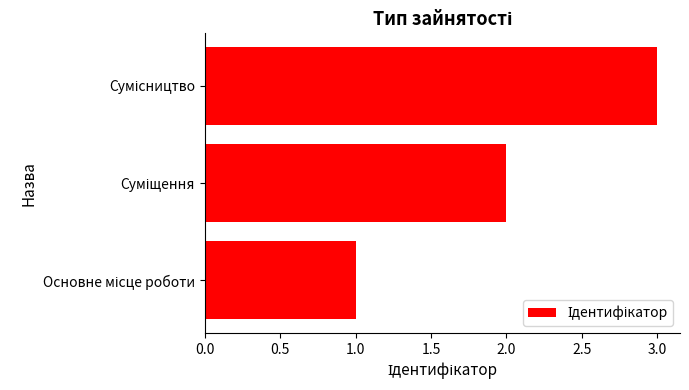

How many distinct data groups are displayed?

1